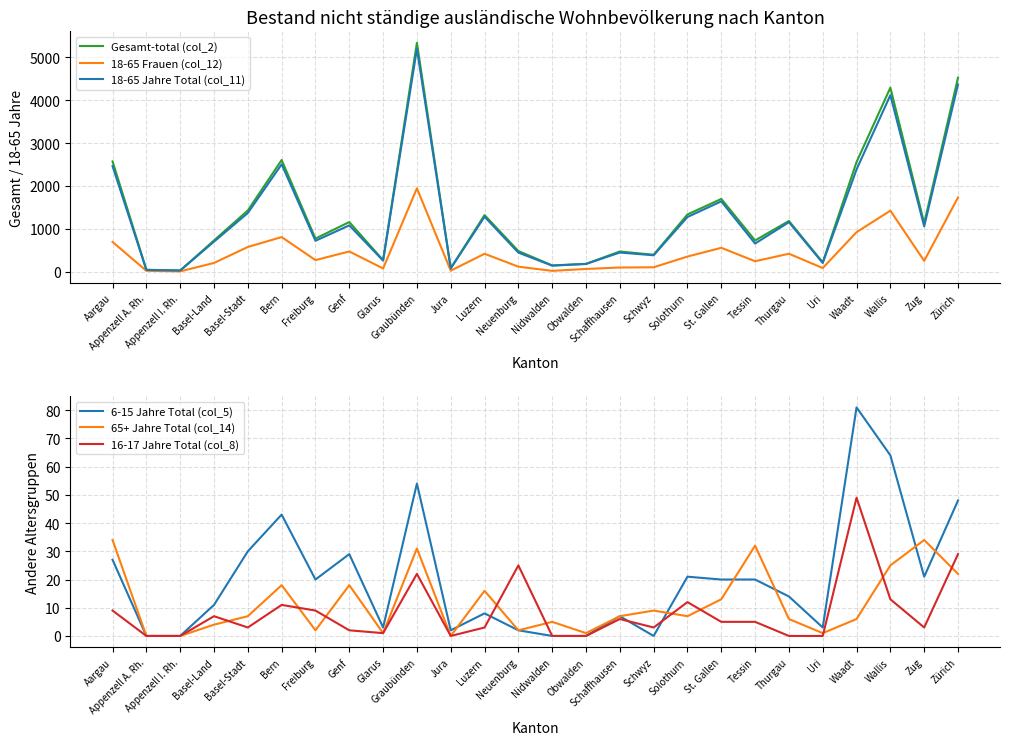

Reading right to left, transcribe all the data shown in this chart.

Gesamt-total (col_2): Zürich=4529	Zug=1131	Wallis=4296	Waadt=2560	Uri=218	Thurgau=1185	Tessin=730	St. Gallen=1699	Solothurn=1336	Schwyz=396	Schaffhausen=472	Obwalden=184	Nidwalden=147	Neuenburg=483	Luzern=1322	Jura=81	Graubünden=5342	Glarus=269	Genf=1159	Freiburg=774	Bern=2607	Basel-Stadt=1430	Basel-Land=730	Appenzell I. Rh.=28	Appenzell A. Rh.=46	Aargau=2575
18-65 Frauen (col_12): Zürich=1733	Zug=254	Wallis=1425	Waadt=923	Uri=86	Thurgau=420	Tessin=245	St. Gallen=558	Solothurn=354	Schwyz=104	Schaffhausen=98	Obwalden=65	Nidwalden=20	Neuenburg=118	Luzern=419	Jura=25	Graubünden=1947	Glarus=76	Genf=473	Freiburg=271	Bern=809	Basel-Stadt=578	Basel-Land=205	Appenzell I. Rh.=8	Appenzell A. Rh.=22	Aargau=695
18-65 Jahre Total (col_11): Zürich=4371	Zug=1059	Wallis=4120	Waadt=2388	Uri=205	Thurgau=1156	Tessin=658	St. Gallen=1643	Solothurn=1277	Schwyz=384	Schaffhausen=448	Obwalden=181	Nidwalden=142	Neuenburg=446	Luzern=1283	Jura=78	Graubünden=5201	Glarus=260	Genf=1082	Freiburg=722	Bern=2507	Basel-Stadt=1371	Basel-Land=702	Appenzell I. Rh.=28	Appenzell A. Rh.=42	Aargau=2464
6-15 Jahre Total (col_5): Zürich=48	Zug=21	Wallis=64	Waadt=81	Uri=3	Thurgau=14	Tessin=20	St. Gallen=20	Solothurn=21	Schwyz=0	Schaffhausen=7	Obwalden=0	Nidwalden=0	Neuenburg=2	Luzern=8	Jura=2	Graubünden=54	Glarus=3	Genf=29	Freiburg=20	Bern=43	Basel-Stadt=30	Basel-Land=11	Appenzell I. Rh.=0	Appenzell A. Rh.=0	Aargau=27
65+ Jahre Total (col_14): Zürich=22	Zug=34	Wallis=25	Waadt=6	Uri=1	Thurgau=6	Tessin=32	St. Gallen=13	Solothurn=7	Schwyz=9	Schaffhausen=7	Obwalden=1	Nidwalden=5	Neuenburg=2	Luzern=16	Jura=0	Graubünden=31	Glarus=1	Genf=18	Freiburg=2	Bern=18	Basel-Stadt=7	Basel-Land=4	Appenzell I. Rh.=0	Appenzell A. Rh.=0	Aargau=34
16-17 Jahre Total (col_8): Zürich=29	Zug=3	Wallis=13	Waadt=49	Uri=0	Thurgau=0	Tessin=5	St. Gallen=5	Solothurn=12	Schwyz=3	Schaffhausen=6	Obwalden=0	Nidwalden=0	Neuenburg=25	Luzern=3	Jura=0	Graubünden=22	Glarus=1	Genf=2	Freiburg=9	Bern=11	Basel-Stadt=3	Basel-Land=7	Appenzell I. Rh.=0	Appenzell A. Rh.=0	Aargau=9